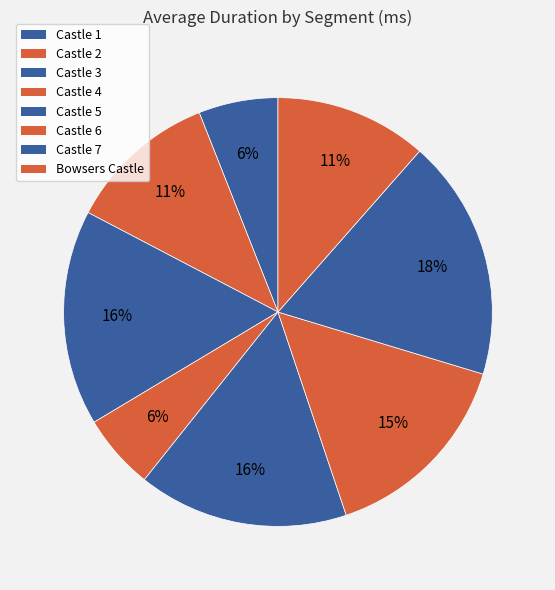

How many slices are in this pie chart?

8